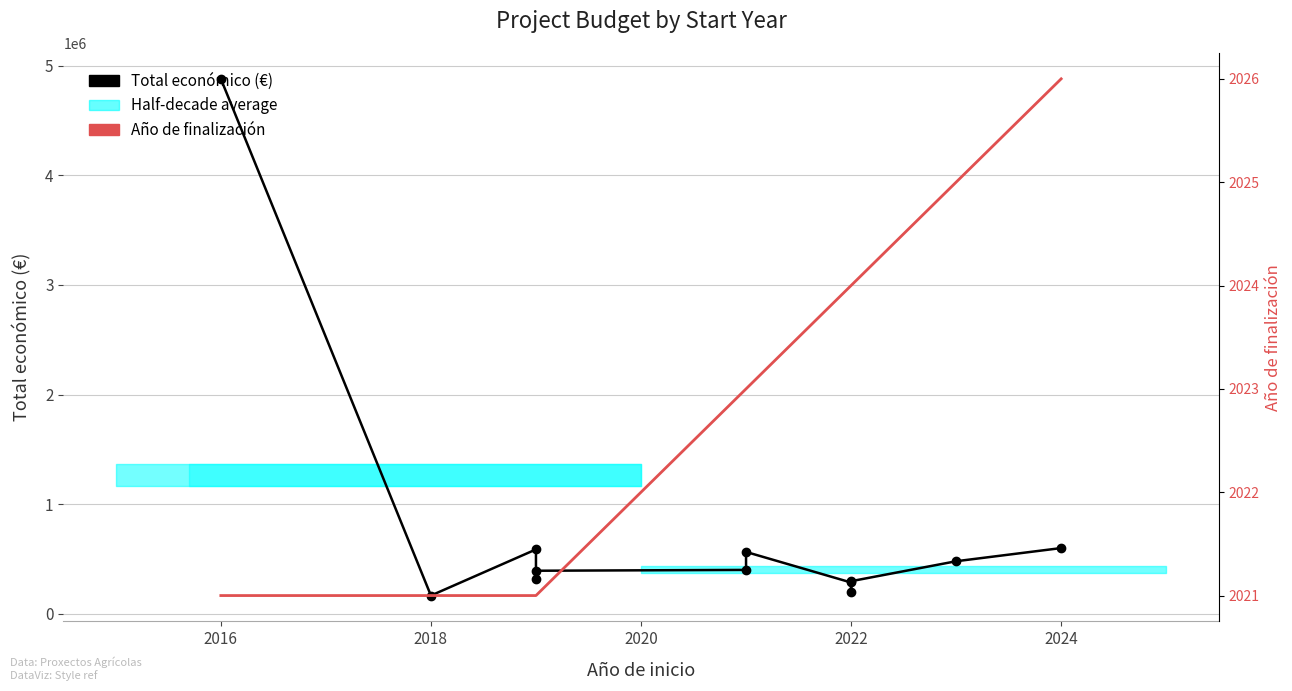

What is the minimum value shown in the chart?

2021